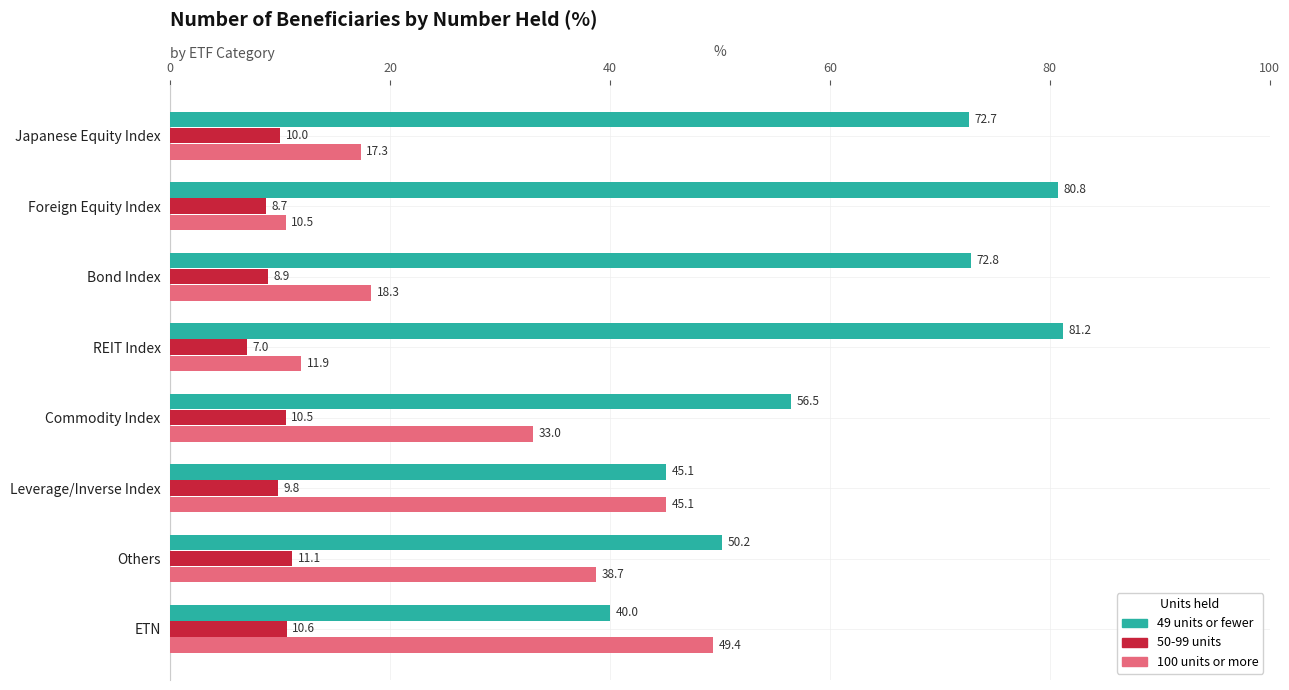

What is the sum of the 49 units or fewer values at Japanese Equity Index and Bond Index?

145.5